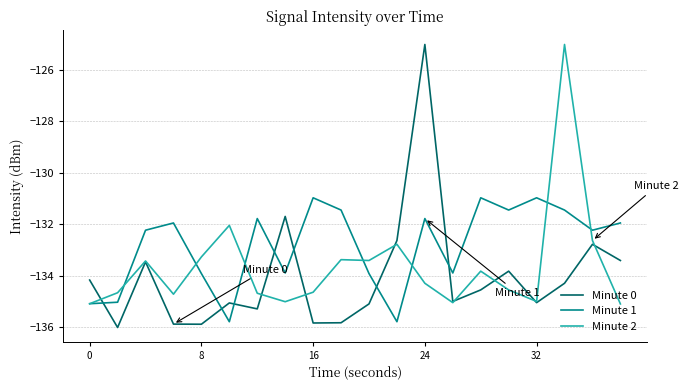

Which series has the widest spread of values?

Minute 0